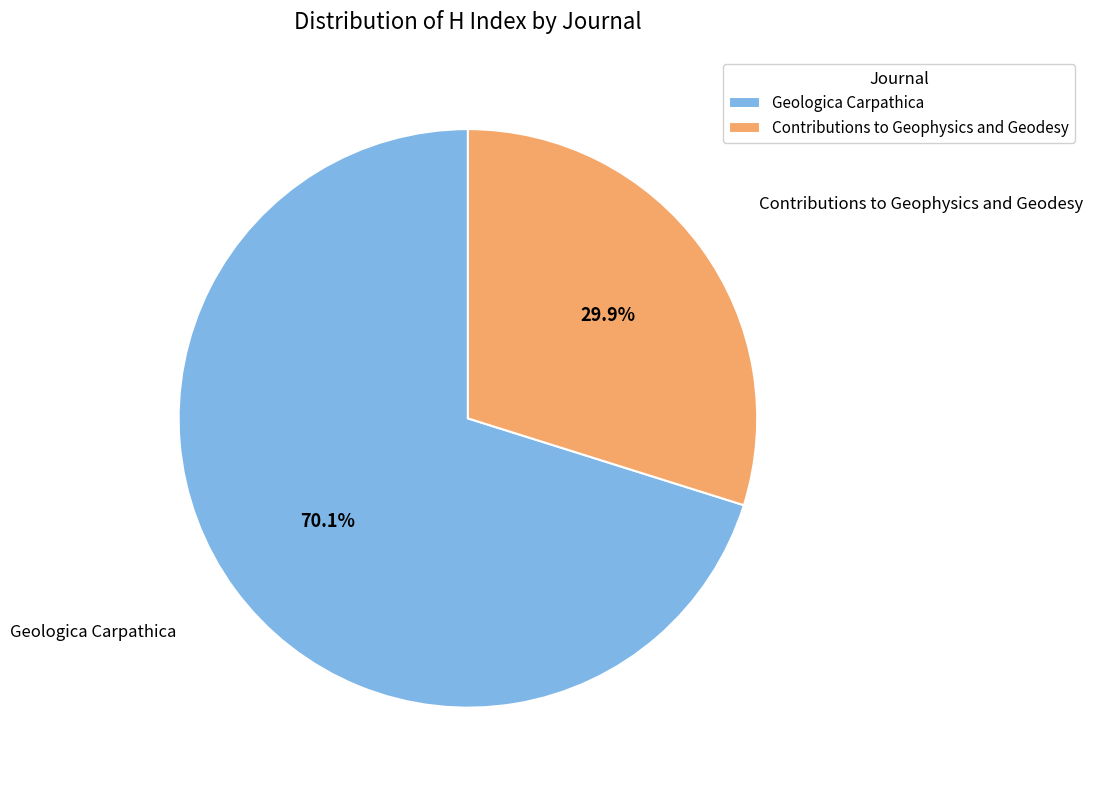

Is it true that Contributions to Geophysics and Geodesy is 30% of the pie?

True